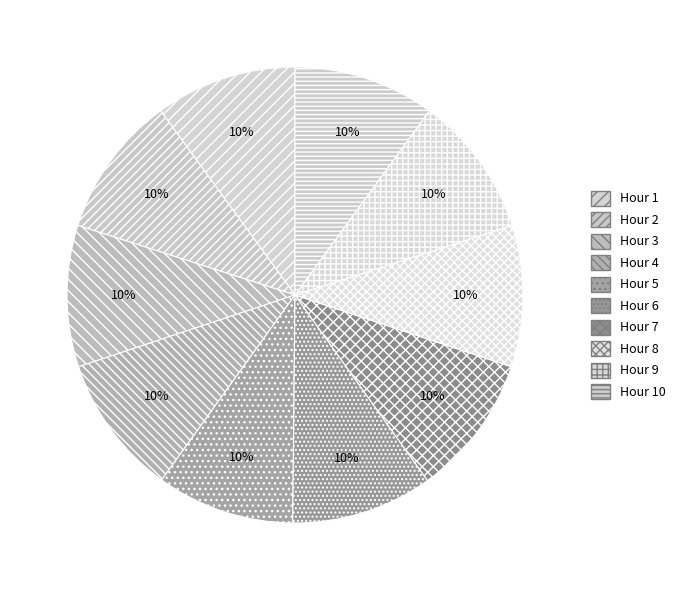

True or false: Hour 10 accounts for 10% of the total.

True